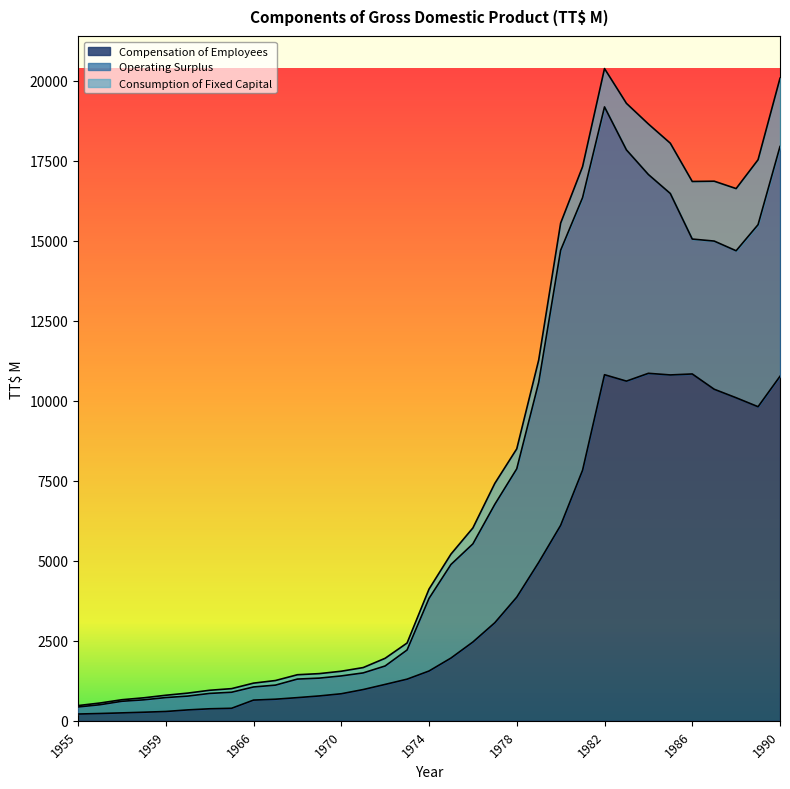

Which label corresponds to the smallest value in the chart?

1955